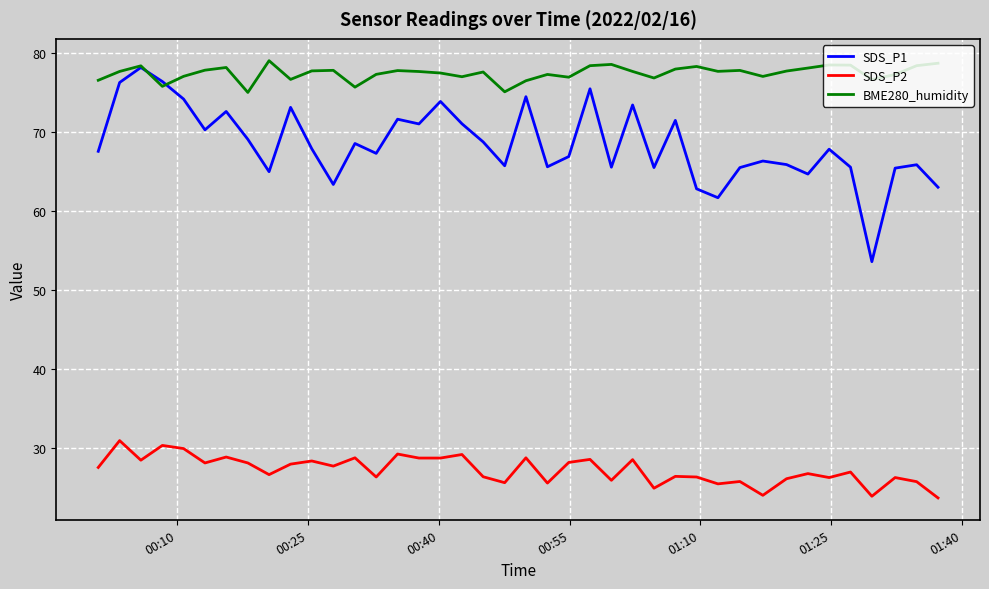

How many categories are shown in the chart?

40